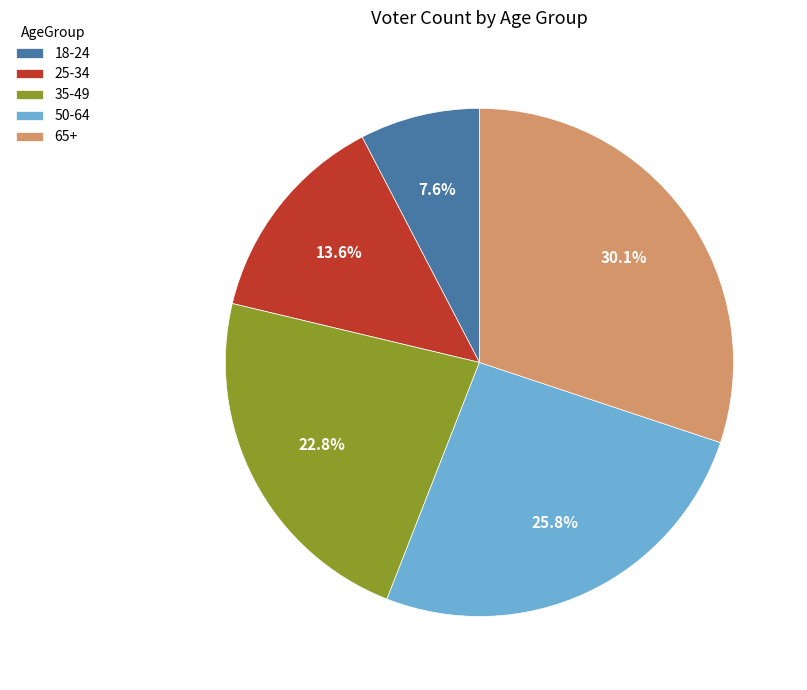

To the nearest percent, what is the combined percentage of 65+ and 25-34?

44%